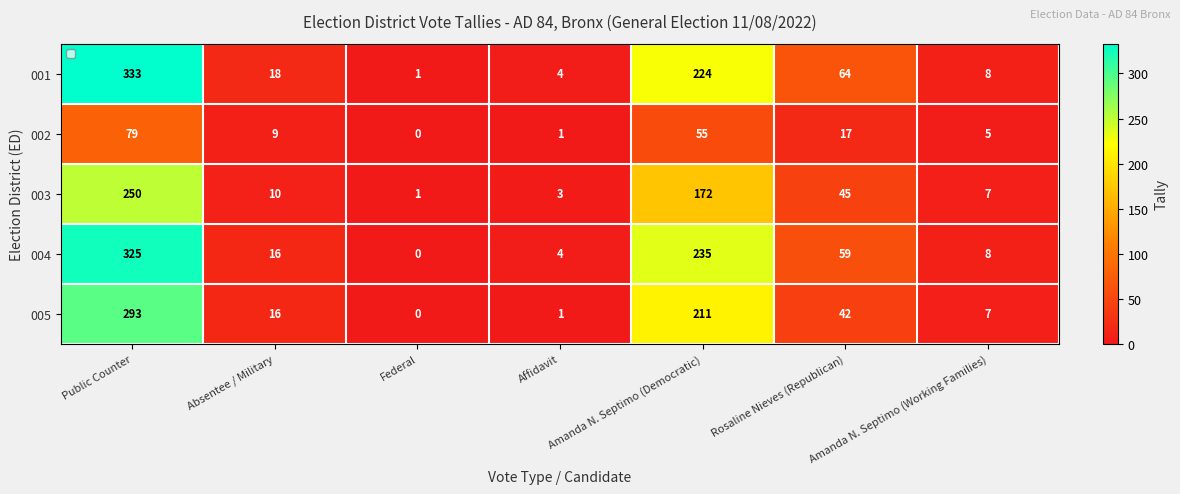

How many values in 002 are above zero?

6